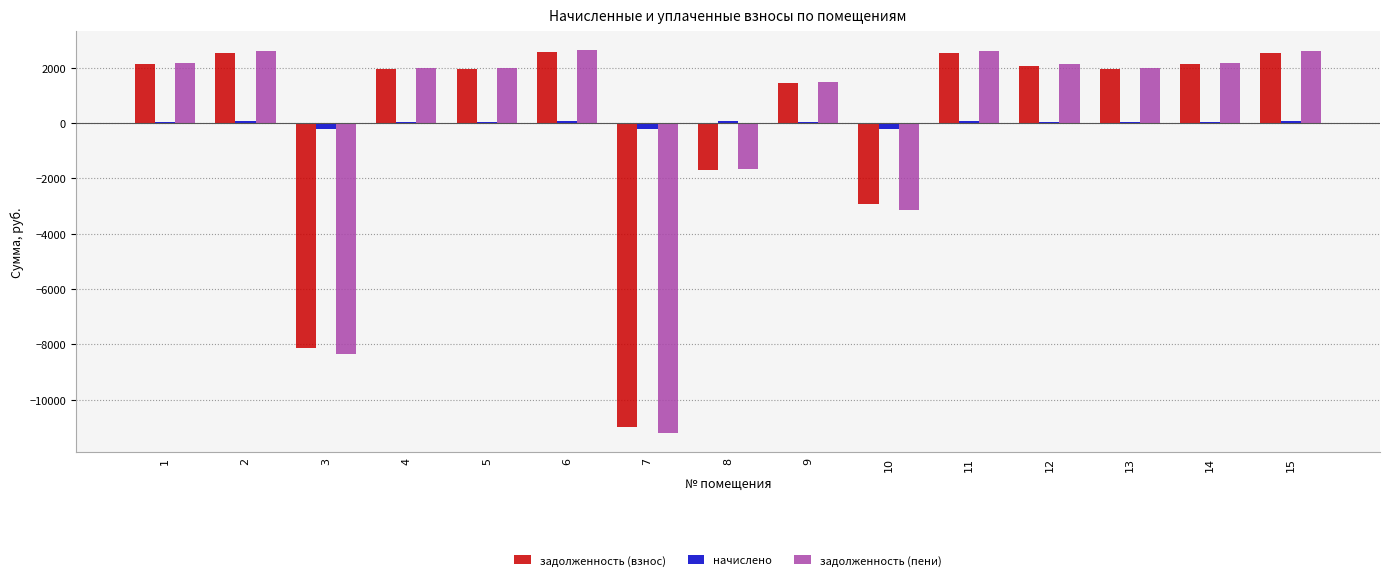

What are all the series names shown in the legend?

задолженность (взнос), начислено, задолженность (пени)